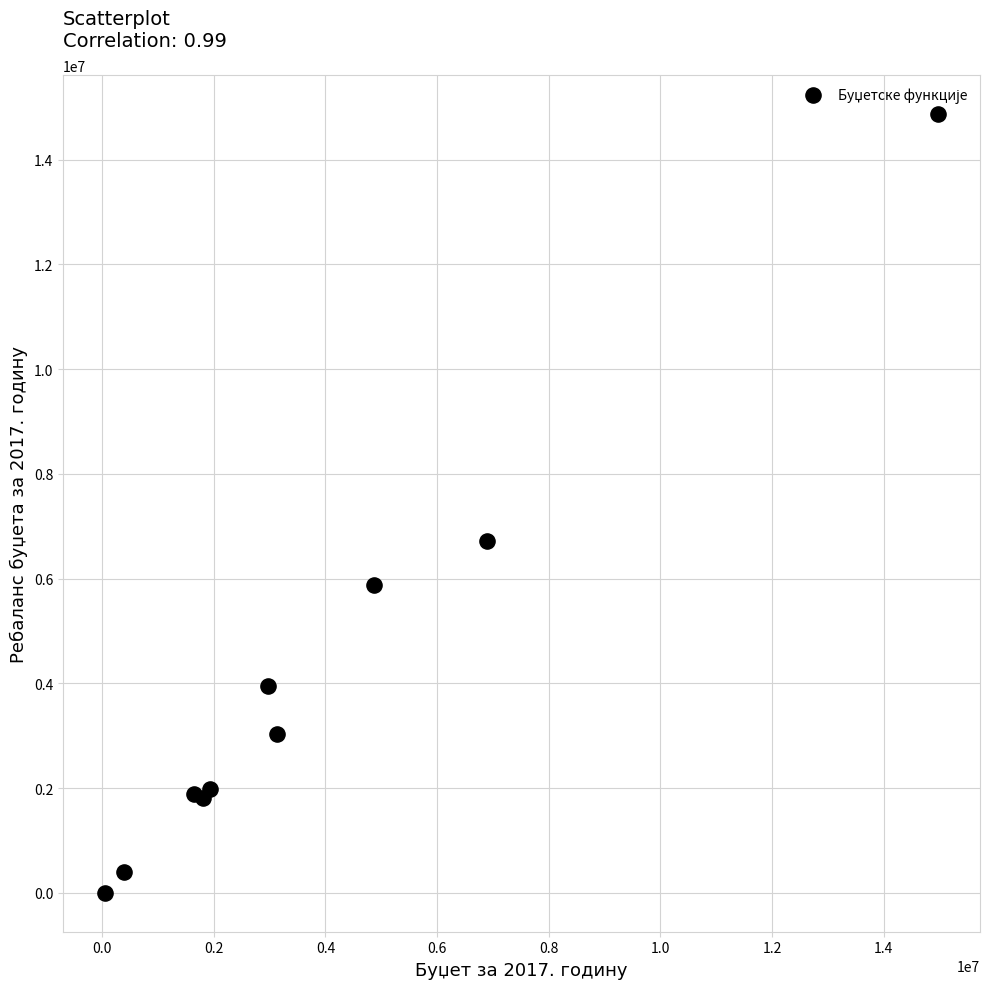

What Y value in the scatter plot is closest to 7436180?

6708620